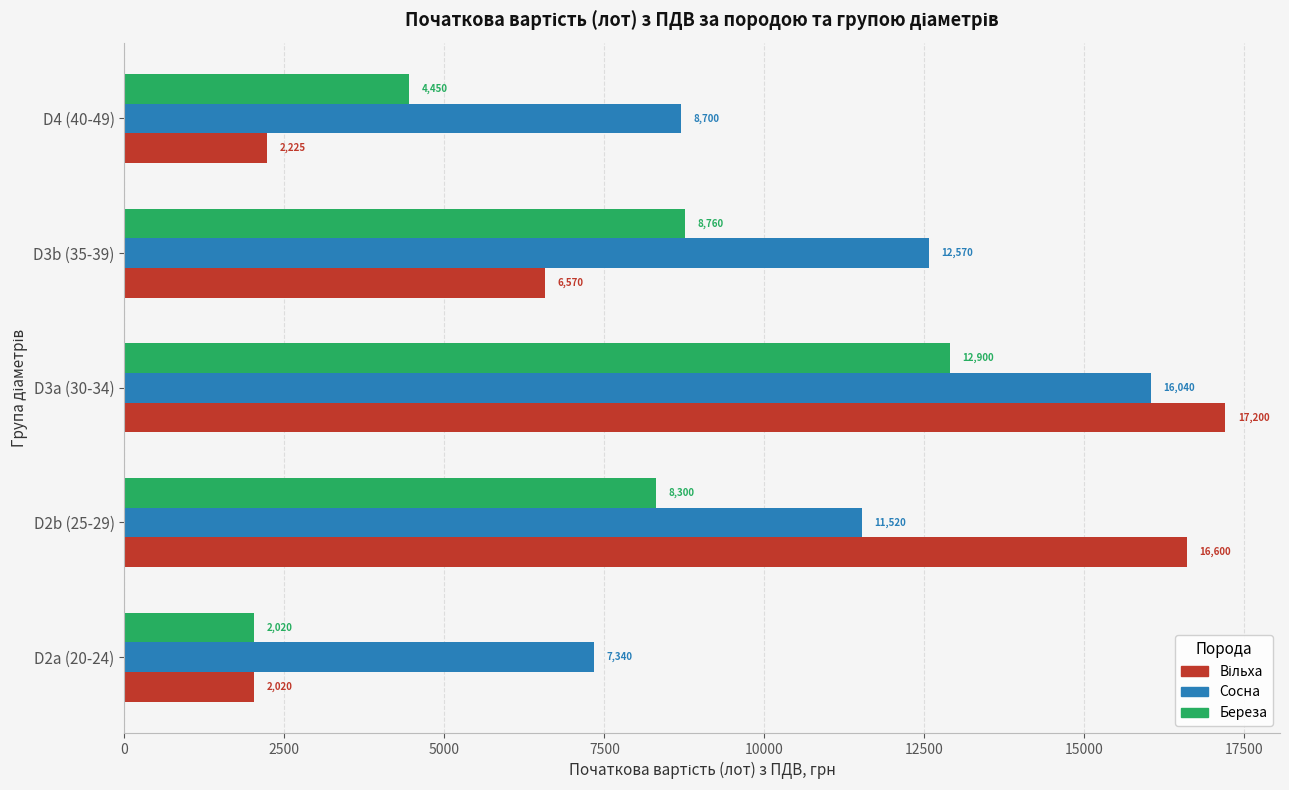

What is the approximate value of Береза at D2a (20-24)?

2020